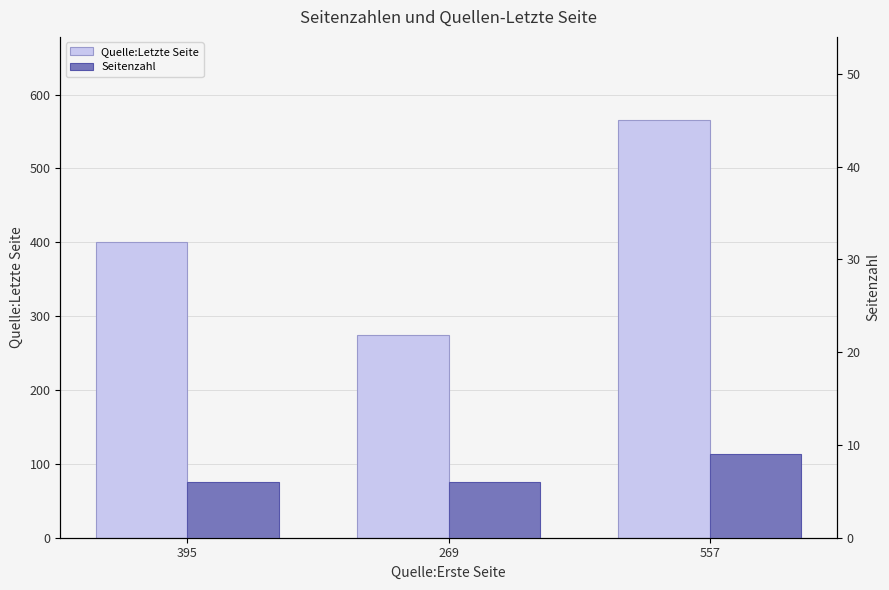

What is the label of the 2nd bar from the left?

269